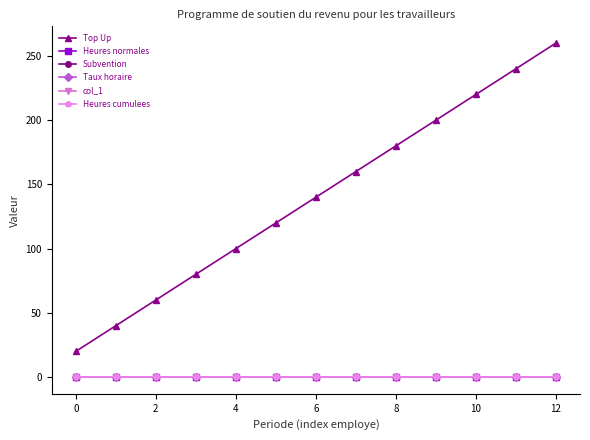

How many lines are shown in the chart?

6